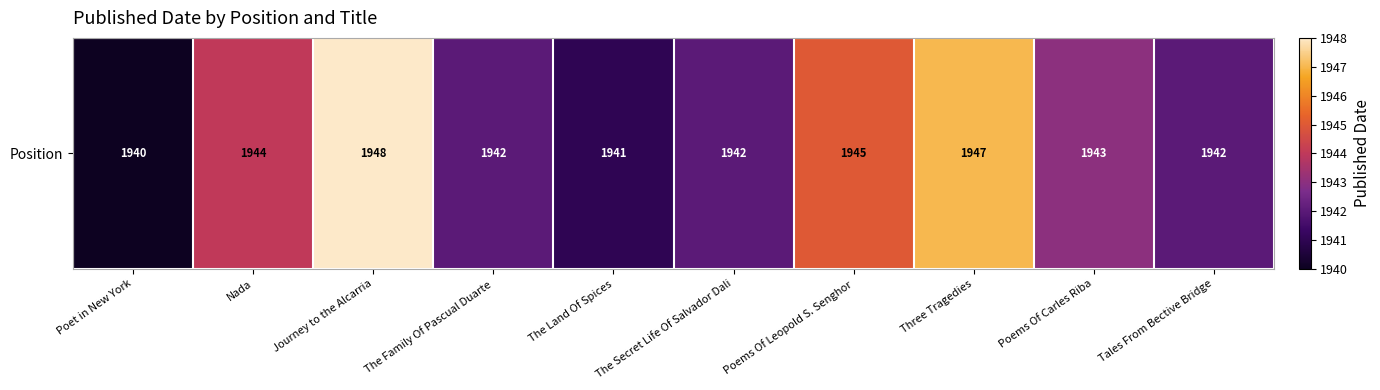

What is the change in value from Journey to the Alcarria to The Land Of Spices?

-7